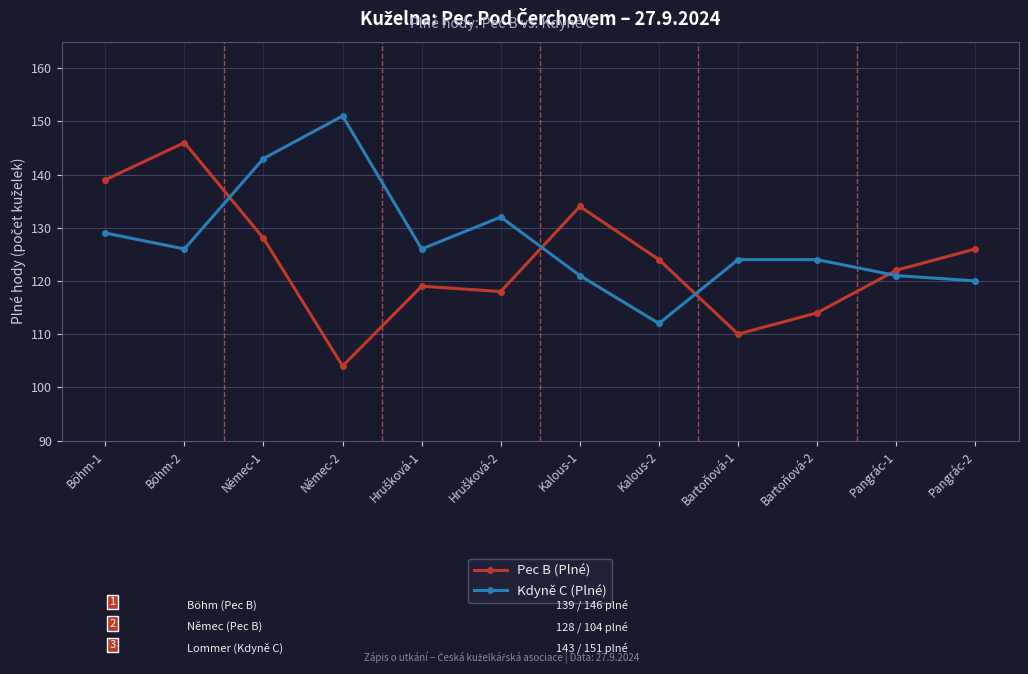

List the series in order of their overall mean, highest first.

Kdyně C (Plné), Pec B (Plné)